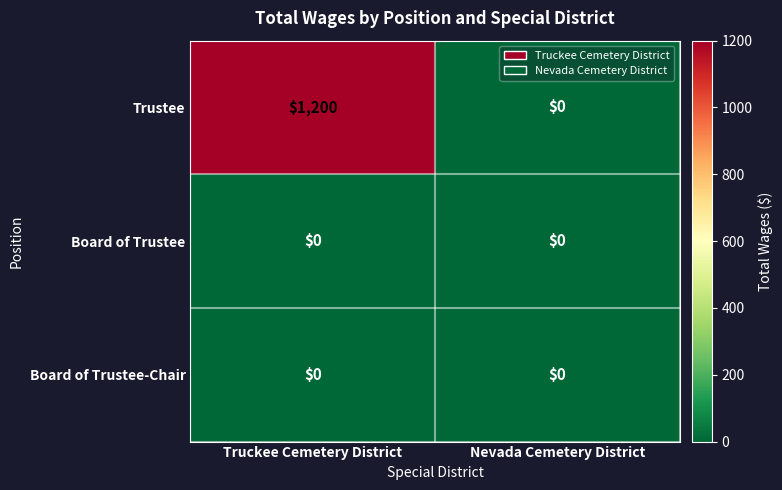

Reading left to right, transcribe all the data shown in this chart.

Trustee: 1200	0
Board of Trustee: 0	0
Board of Trustee-Chair: 0	0